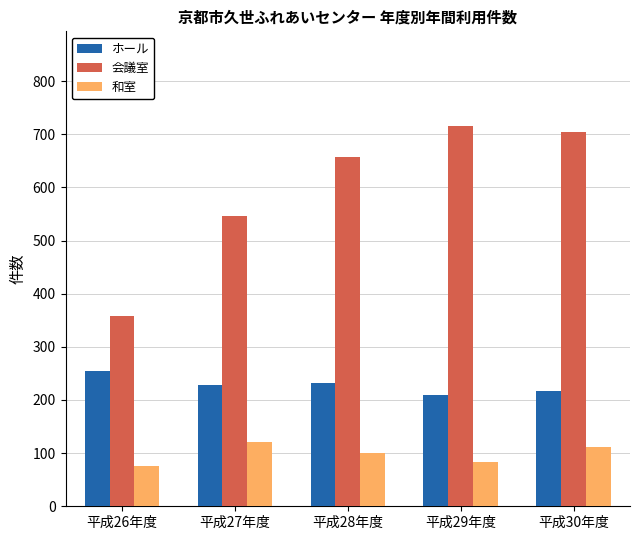

Rank the series by their average value, from lowest to highest.

和室, ホール, 会議室